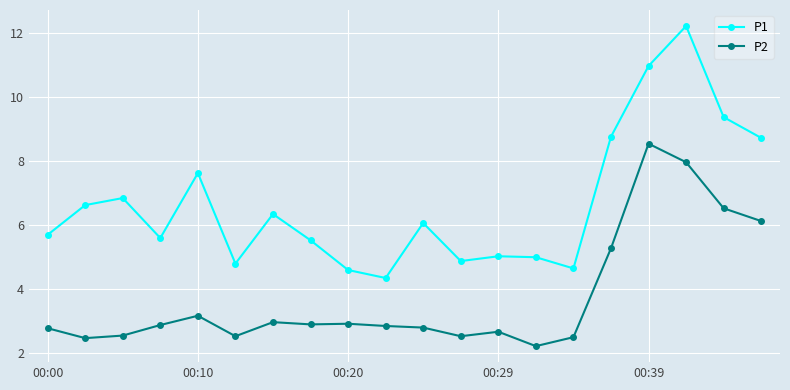

Which series has the largest range (max minus min)?

P1